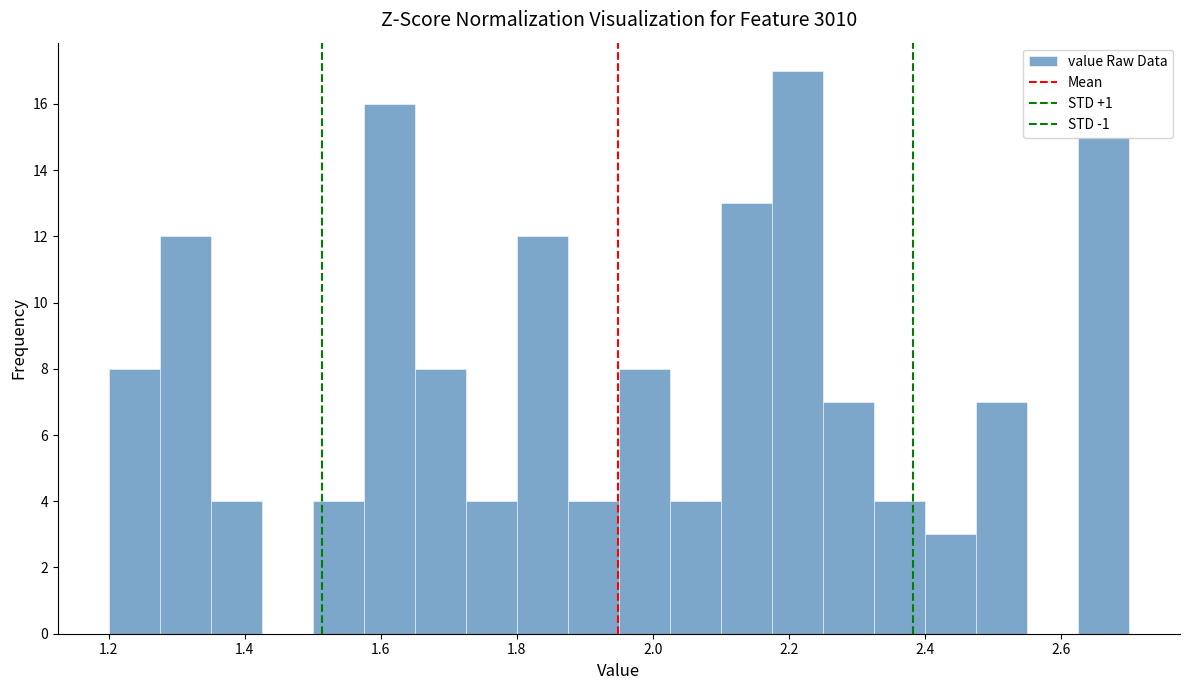

Read against the x-axis, roughly where is the centre of the tallest bar?

2.22